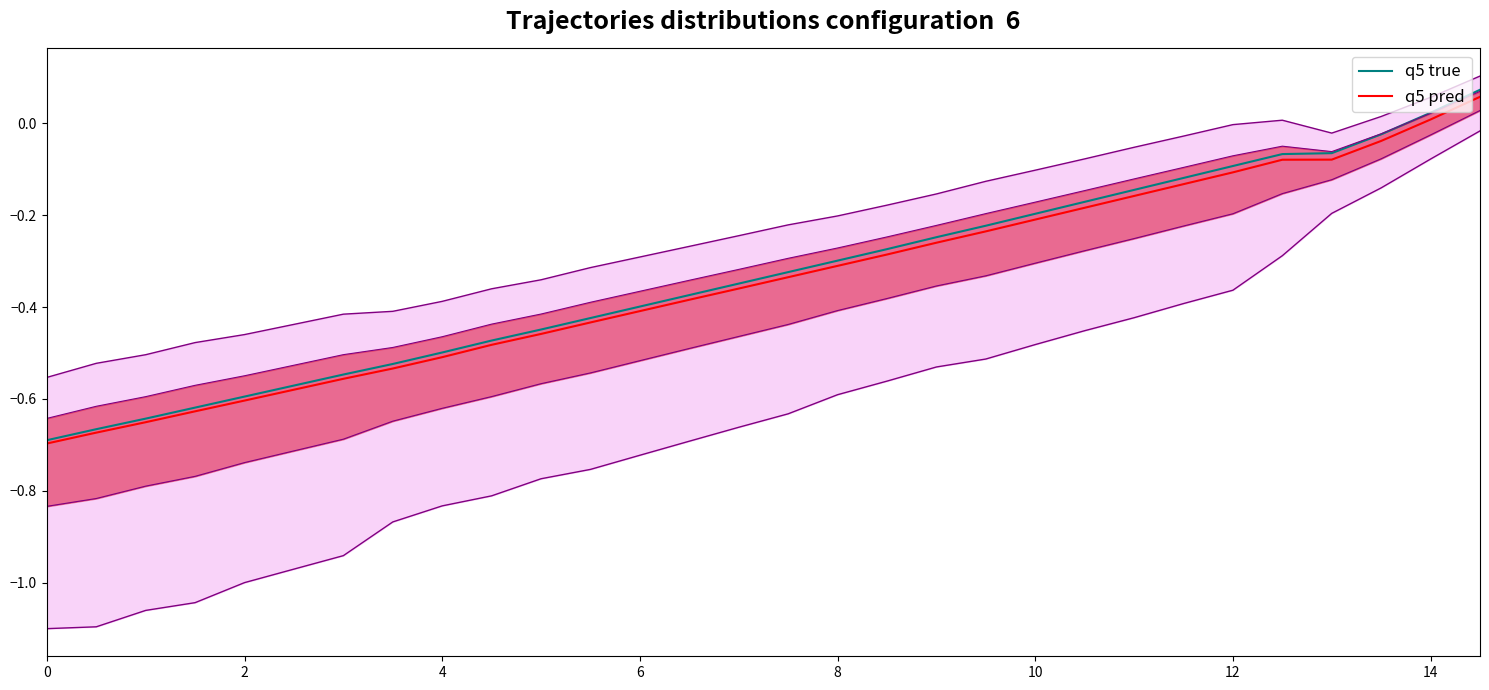

What is the label of the 24th point from the right?

12